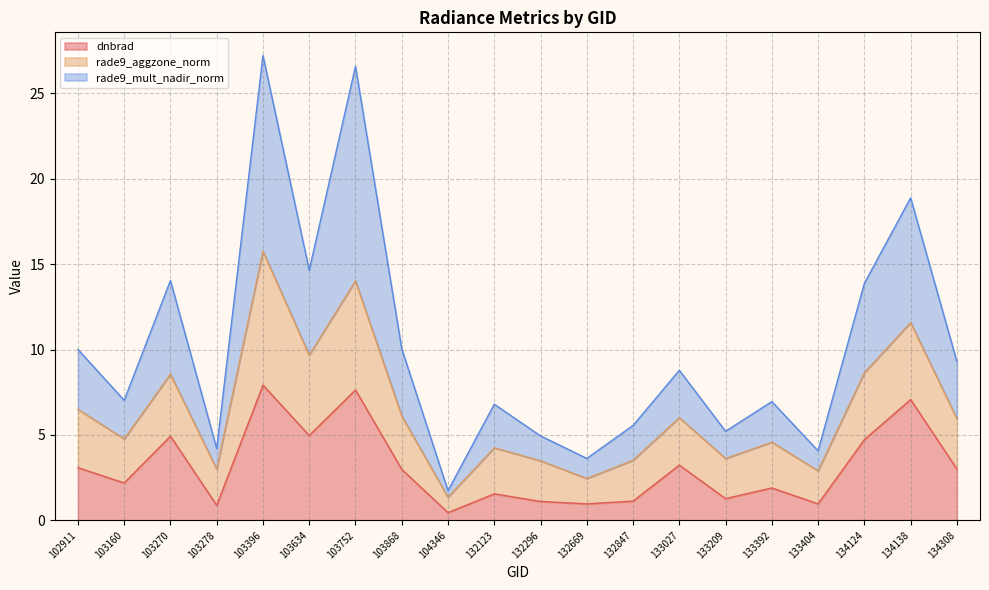

Rank the categories by rade9_mult_nadir_norm value from lowest to highest.

104346, 132669, 133404, 103278, 132296, 133209, 132847, 132123, 133392, 103160, 133027, 134308, 102911, 103868, 134124, 103270, 103634, 134138, 103752, 103396